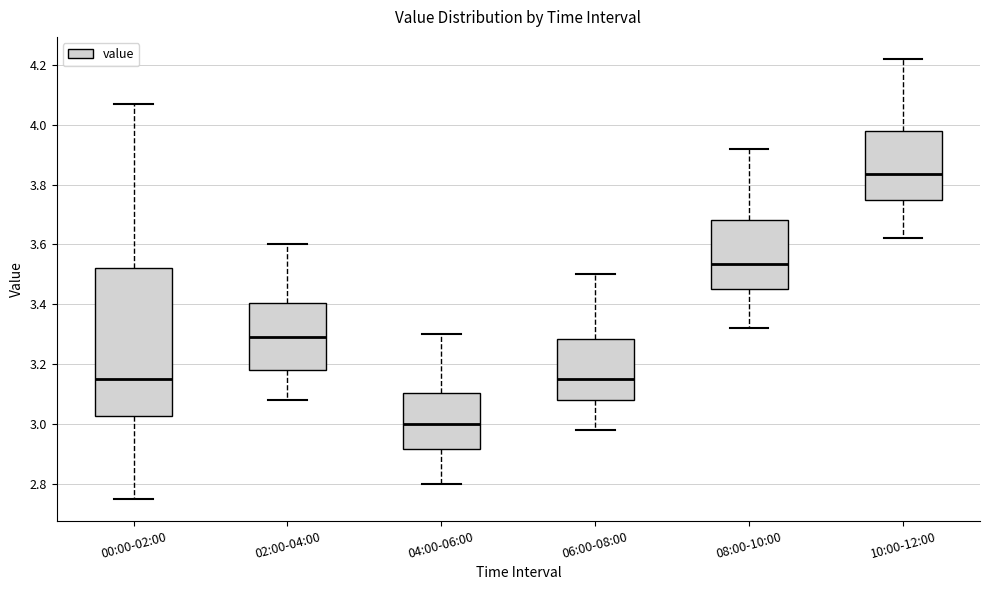

Which box has the highest median line?

10:00-12:00